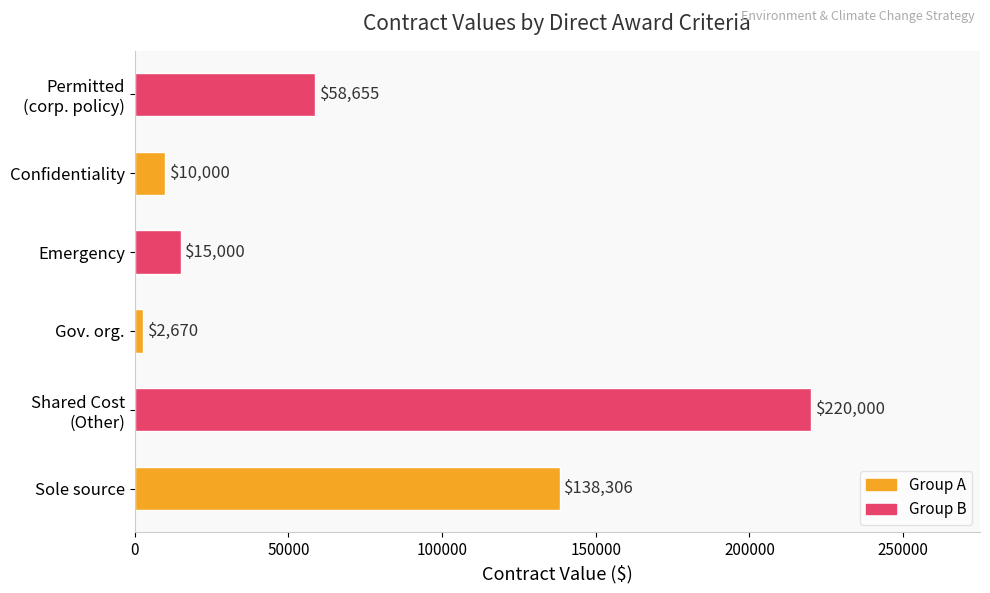

At which label is the value closest to 111335?

Sole source